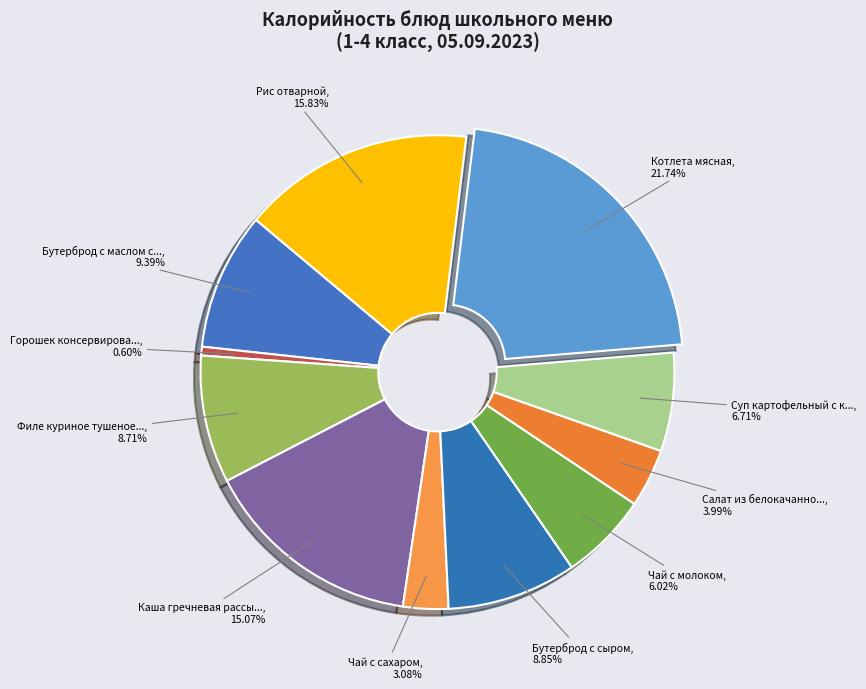

How many slices are in this pie chart?

11